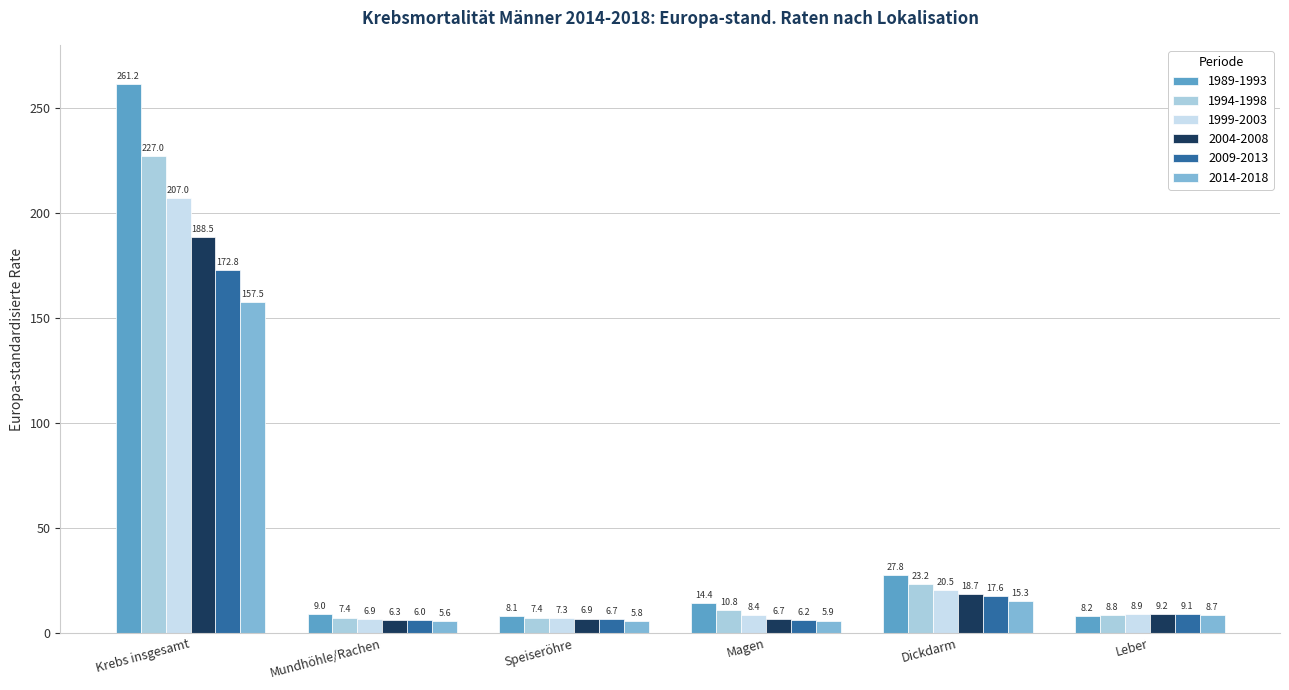

Which has a higher value, Magen or Dickdarm?

Dickdarm